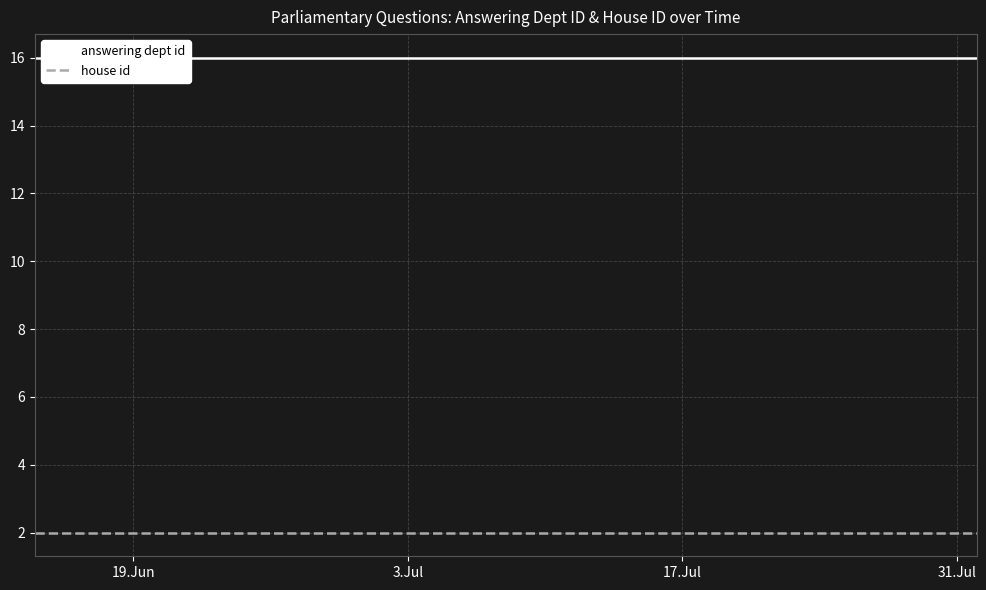

Reading right to left, list all the values displayed in this chart.

answering dept id: 16	16	16	16	16
house id: 2	2	2	2	2